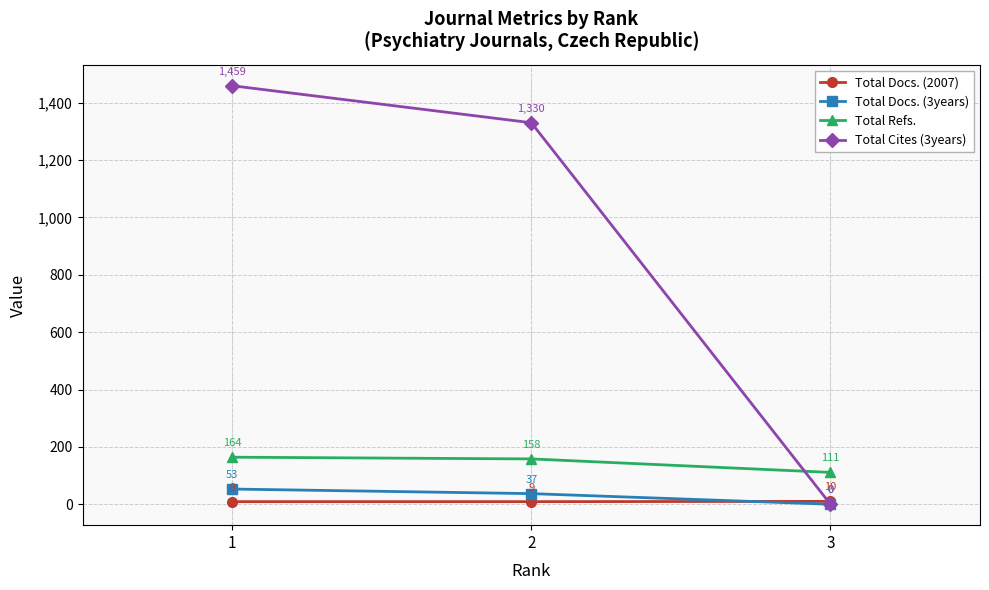

What are all the series names shown in the legend?

Total Docs. (2007), Total Docs. (3years), Total Refs., Total Cites (3years)